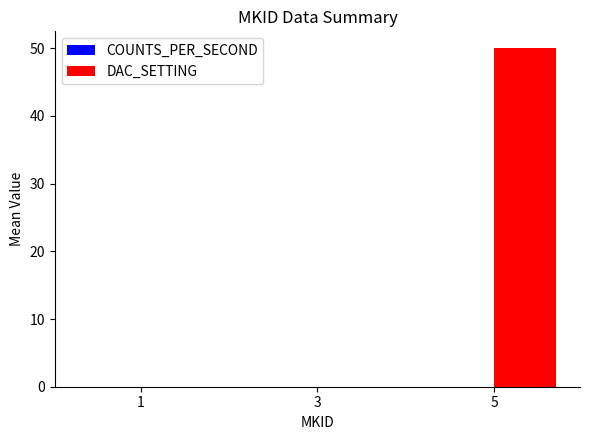

The chart shows a value of 0 at 3. True or false?

True